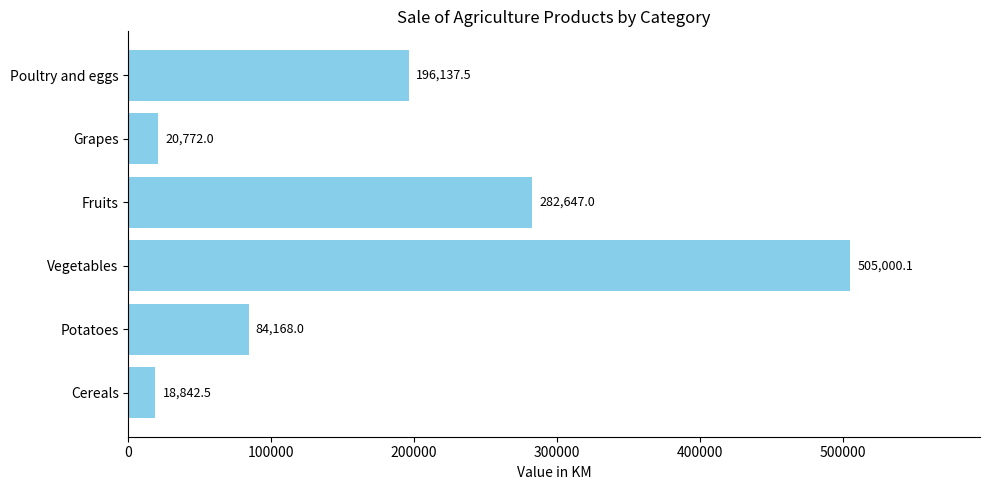

Reading bottom to top, transcribe all the data shown in this chart.

Cereals=18842.5	Potatoes=84168.0	Vegetables=505000.1	Fruits=282647.0	Grapes=20772.0	Poultry and eggs=196137.5